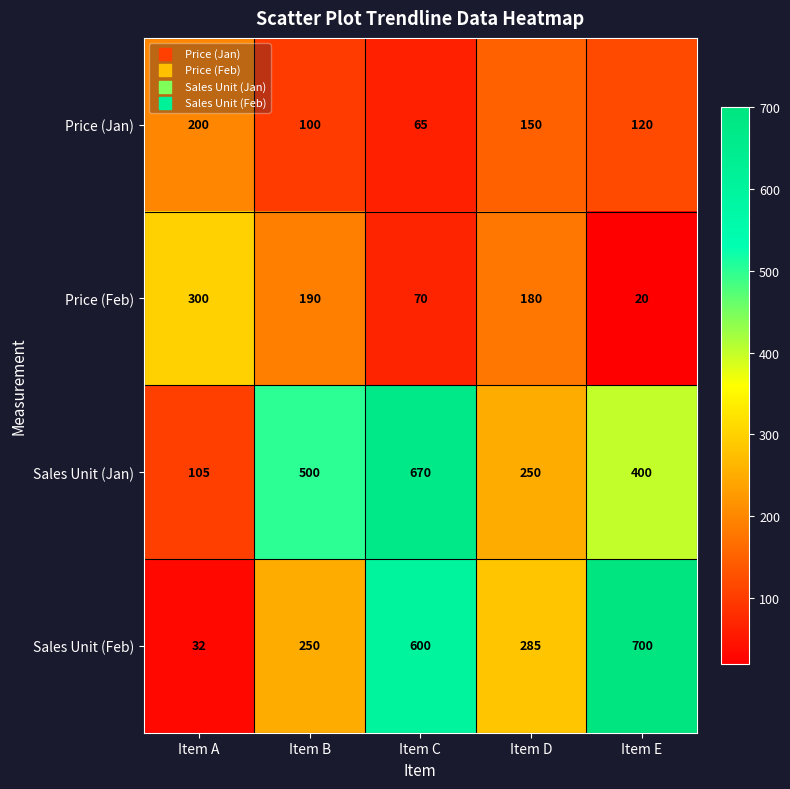

Which series has the largest range (max minus min)?

Sales Unit (Feb)